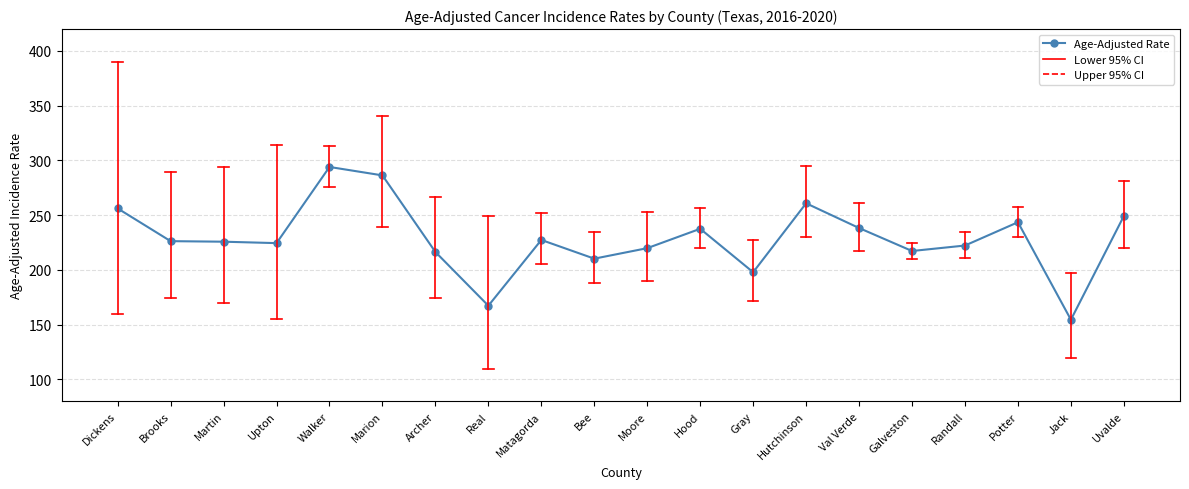

What is the difference between the second highest and minimum values?

131.9